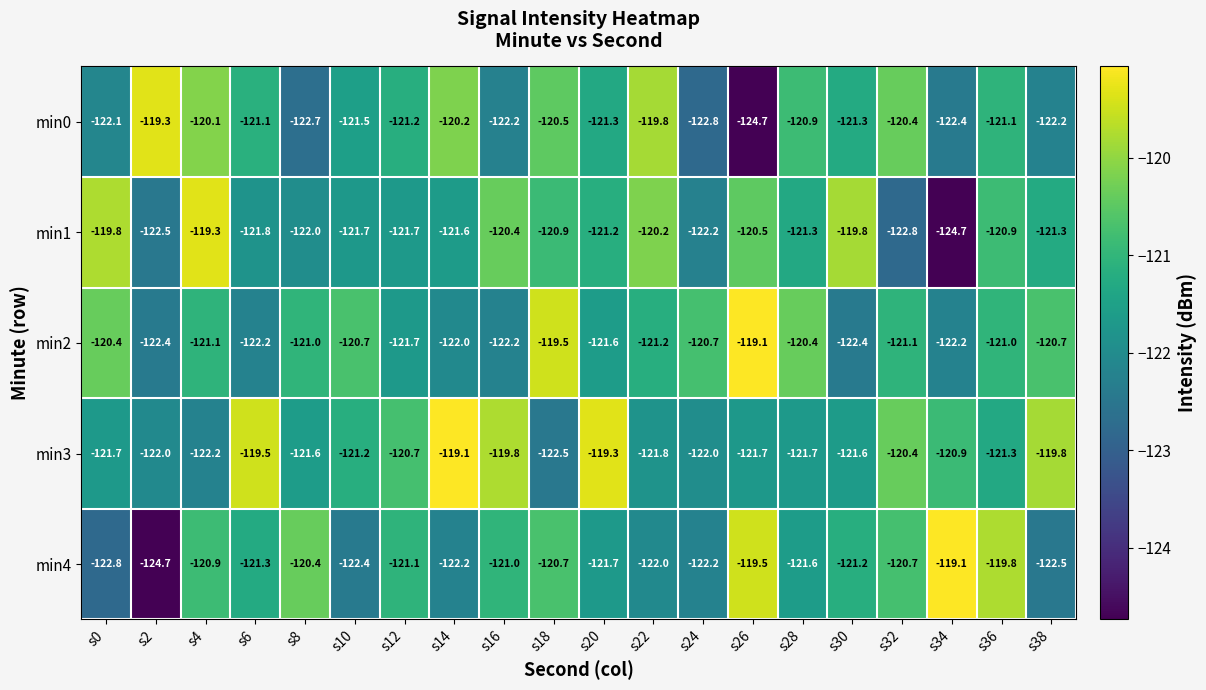

What is the sum of all min2 values?

-2423.6